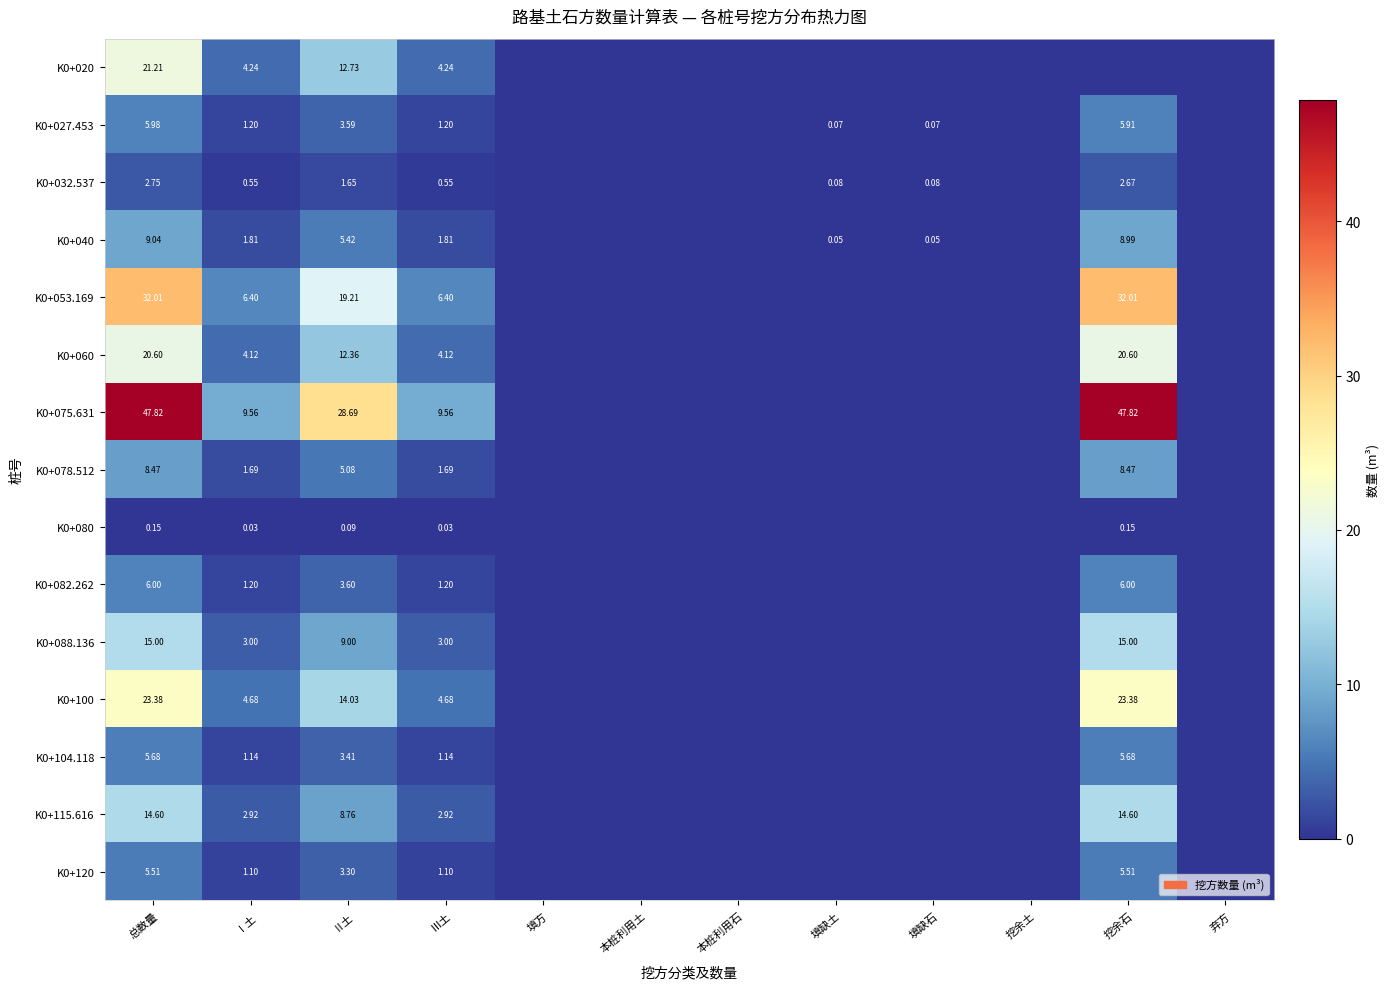

Which label corresponds to the smallest value in the chart?

填方